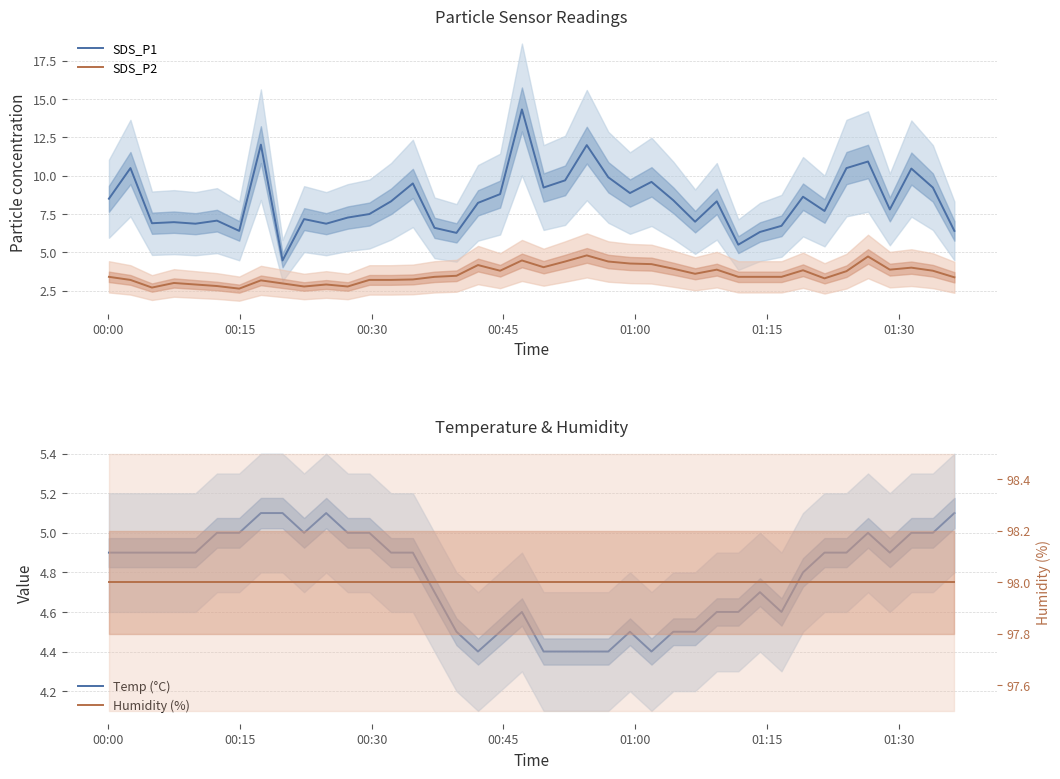

Which series has the widest spread of values?

SDS_P1